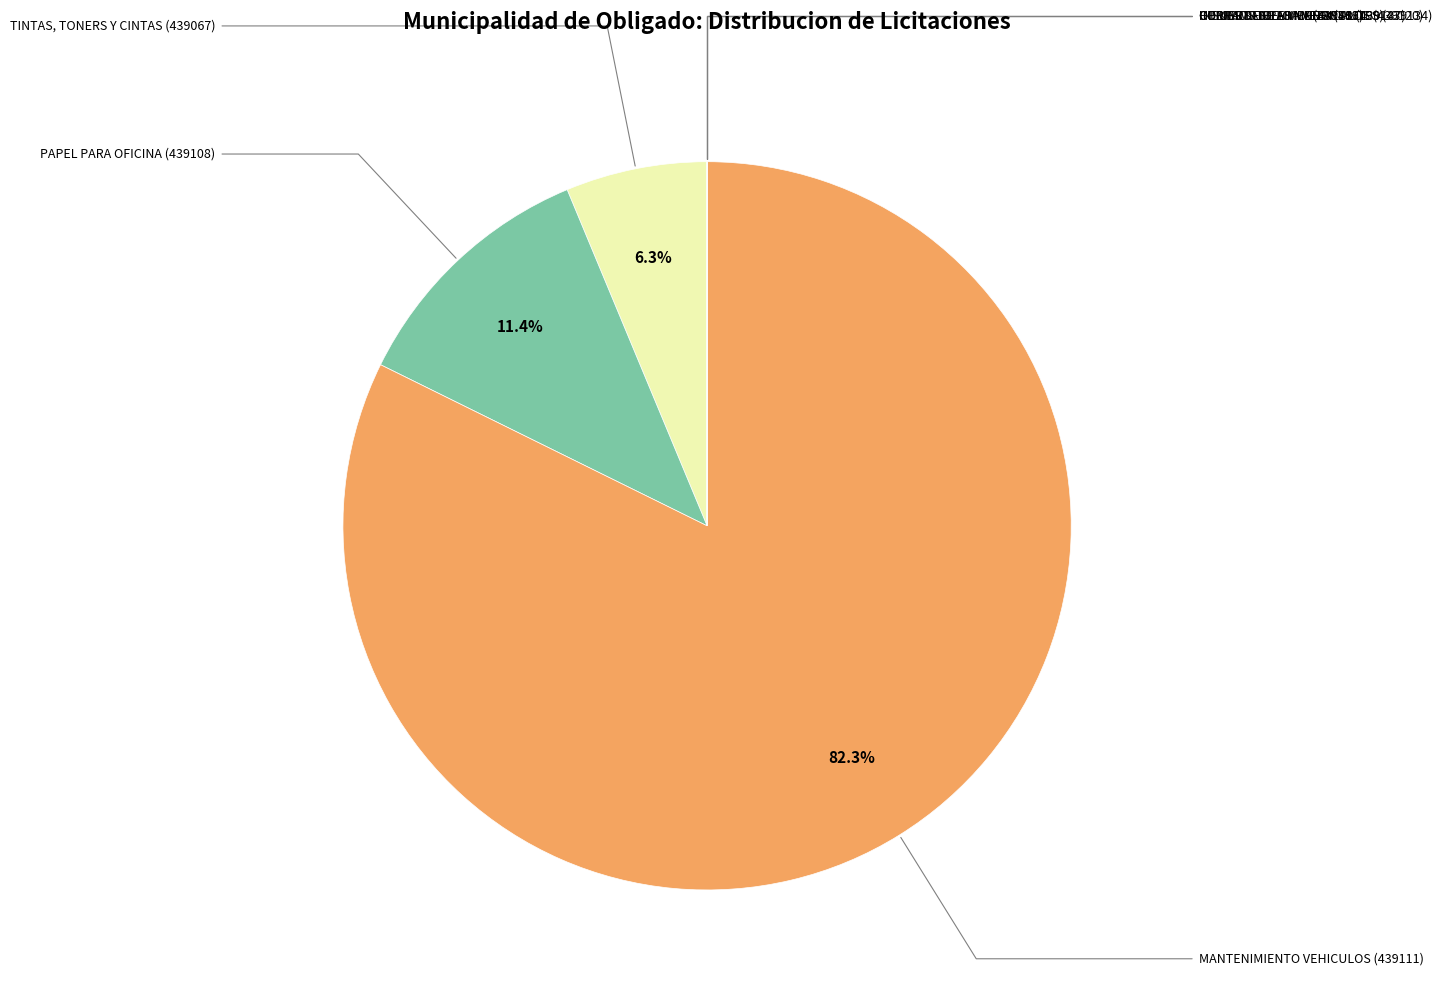

Is there any slice that represents more than half of the pie?

Yes